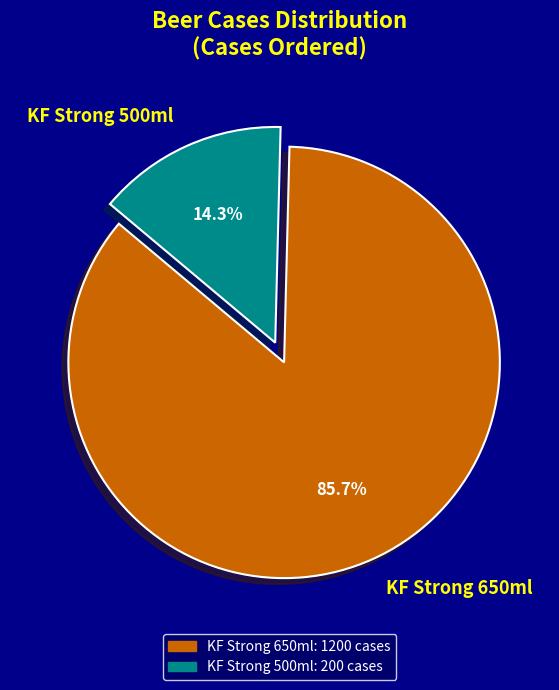

What percentage do KF Strong 500ml and KF Strong 650ml together represent?

100.0%